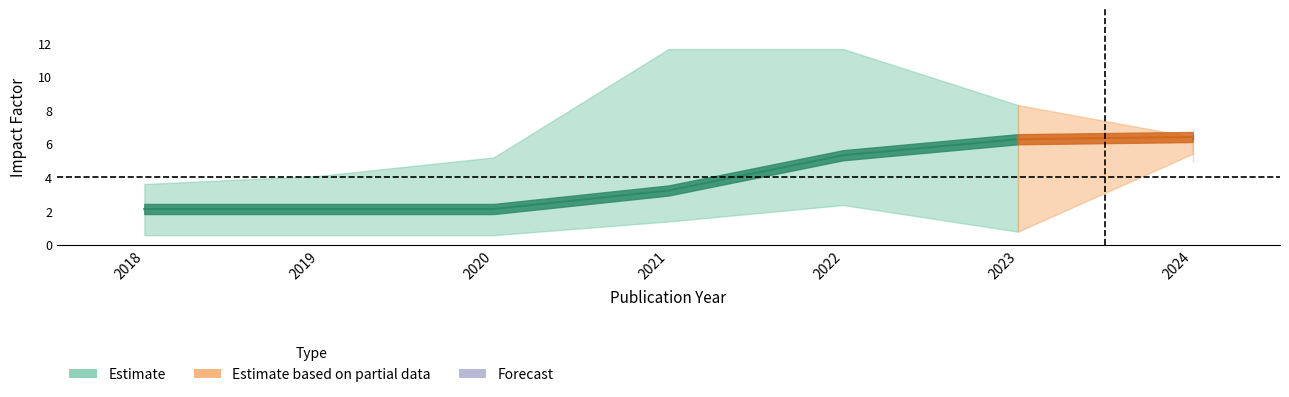

Which category has the lowest value across all series?

2018